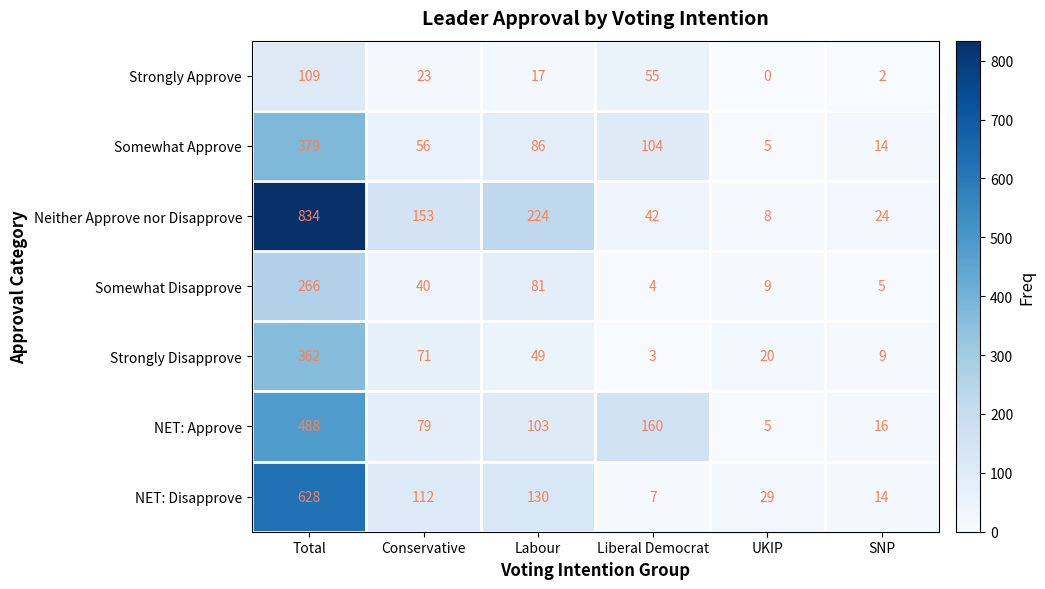

Read the NET: Disapprove value at SNP.

14